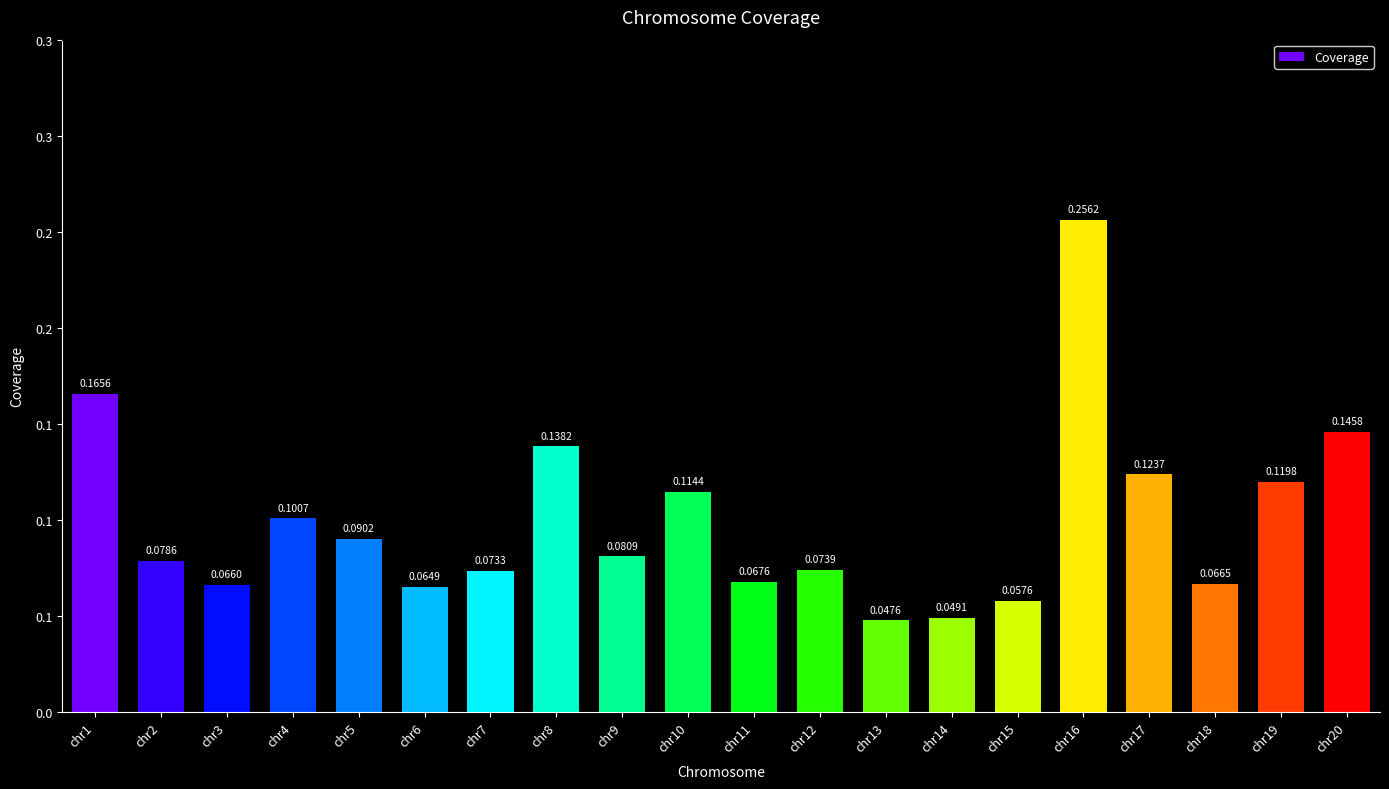

Between chr12 and chr4, which is larger?

chr4